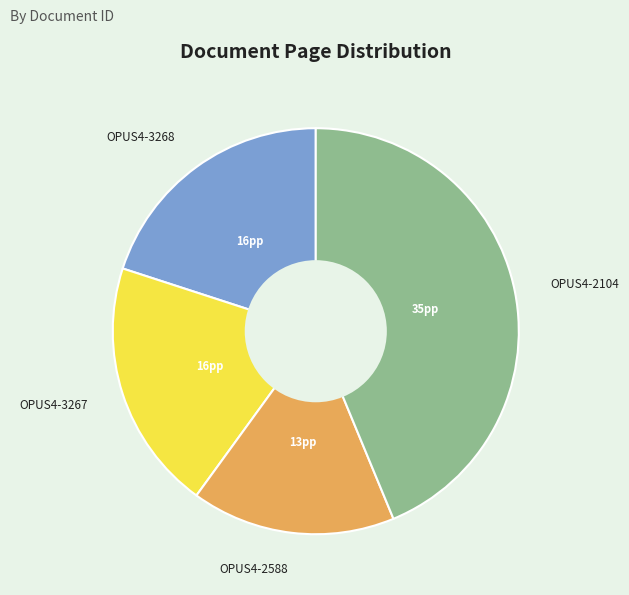

True or false: OPUS4-2104 accounts for 44% of the total.

True